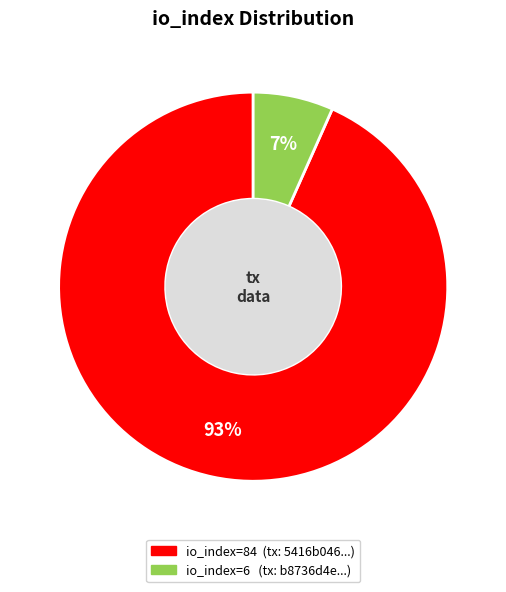

To the nearest percent, what percentage of the pie is io_index=84?

93%